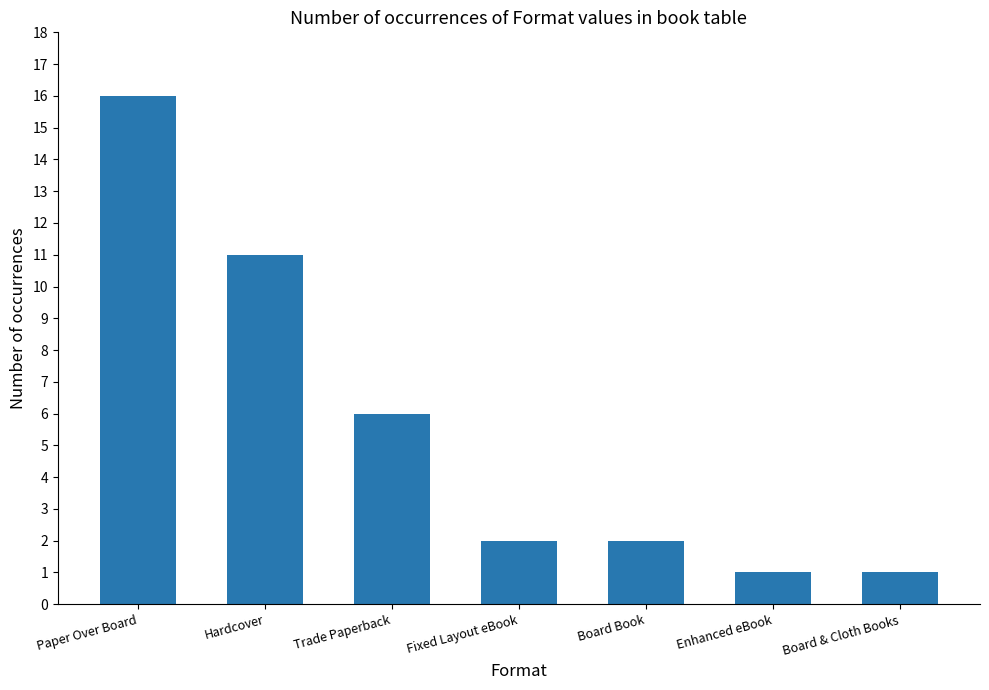

What position from the left is Hardcover?

2